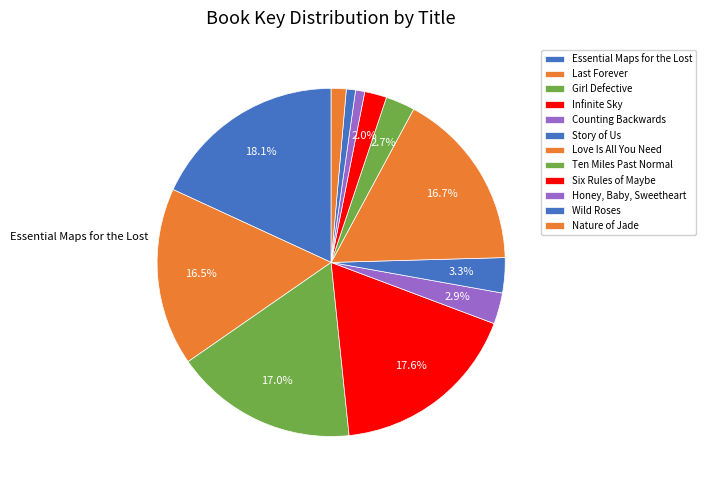

How many segments does this pie chart have?

12